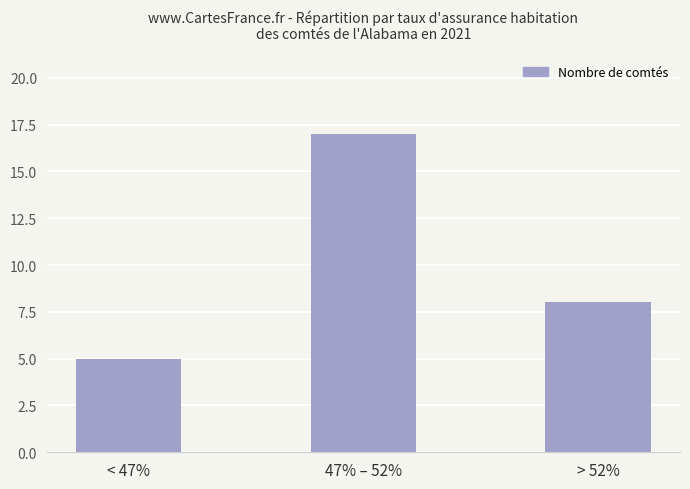

Rank the categories by value from highest to lowest.

47% – 52%, > 52%, < 47%